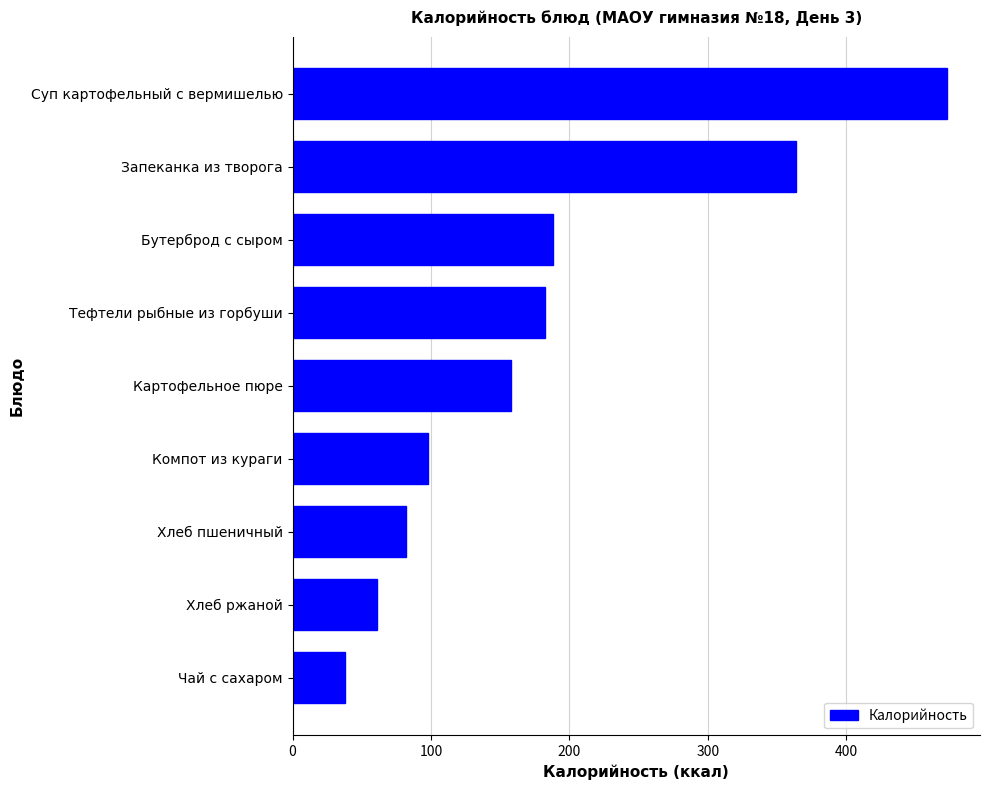

What is the approximate value at Хлеб пшеничный?

82.2